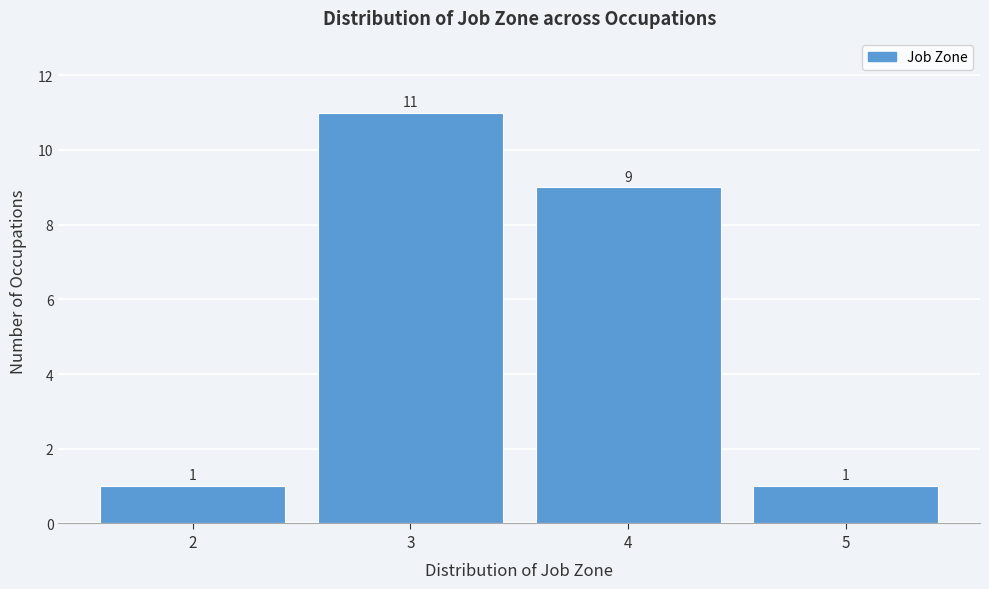

Reading left to right, list every bar in this chart as the range it spans on the x-axis followed by its height.

1.5 to 2.5: 1
2.5 to 3.5: 11
3.5 to 4.5: 9
4.5 to 5.5: 1